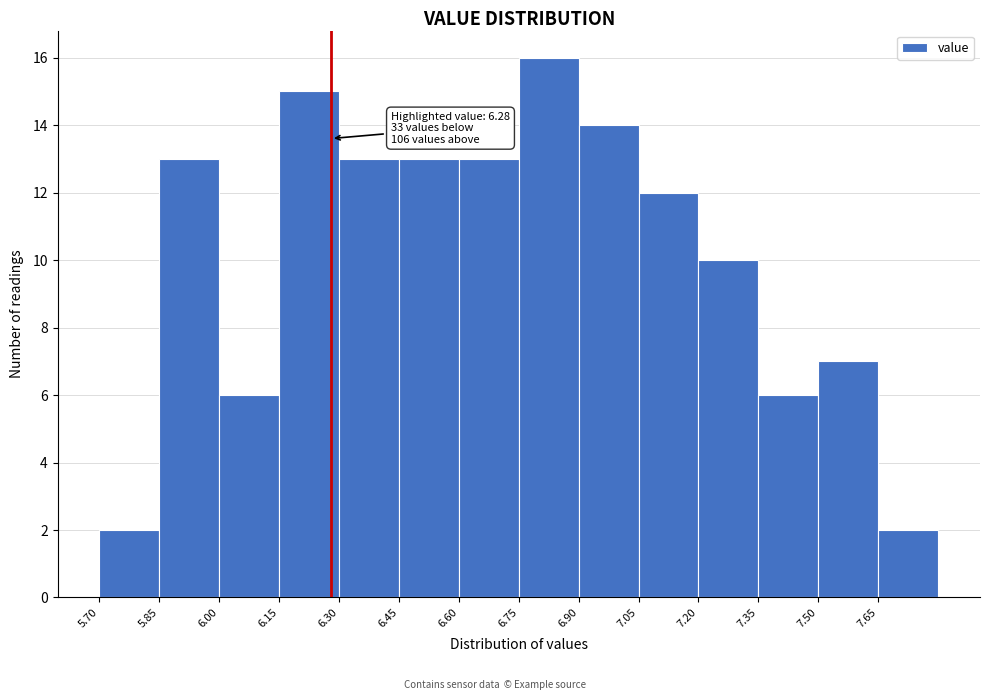

Over which range of the x-axis is the bar tallest?

6.75 to 6.90